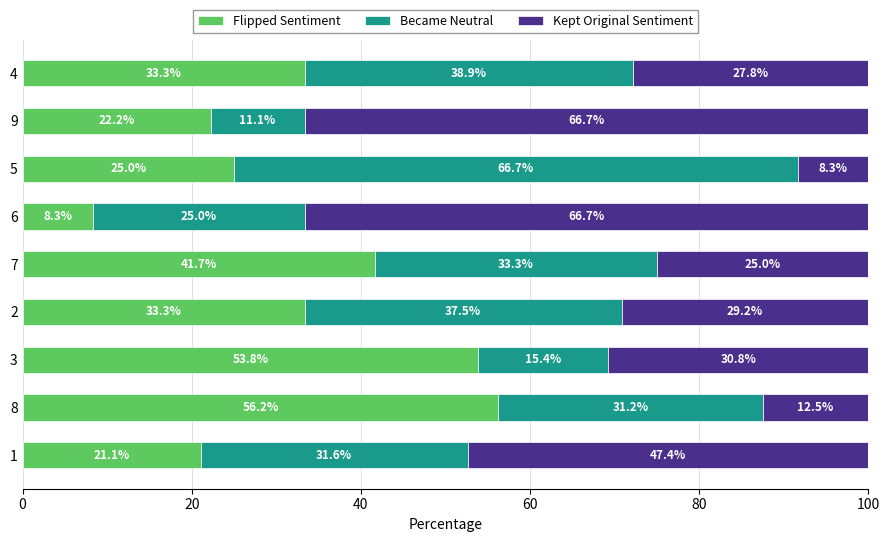

How many data points does each series have?

9